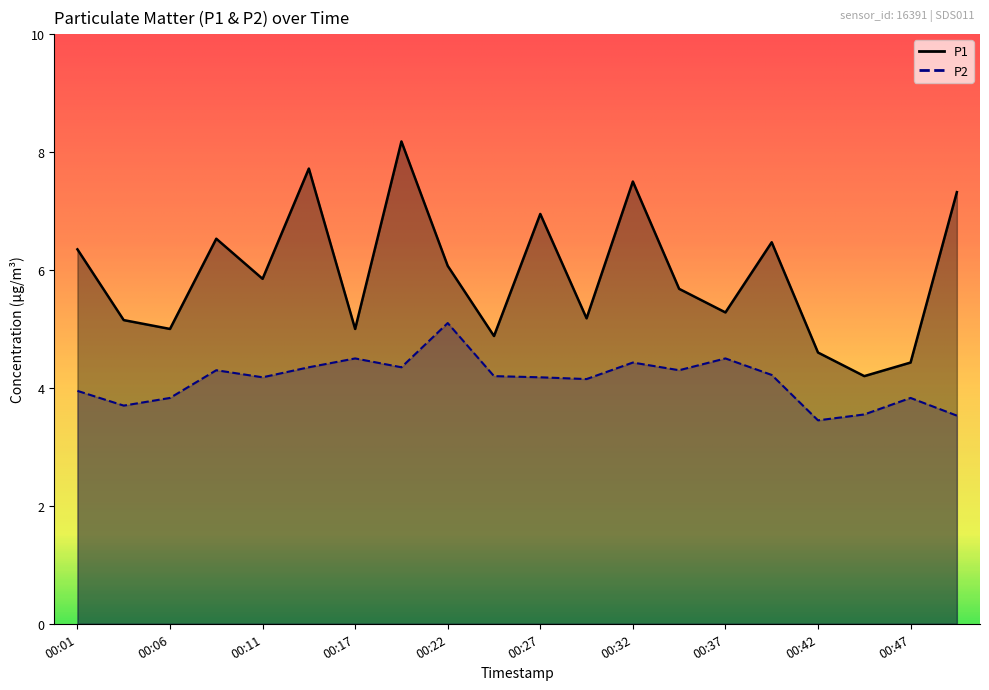

True or false: P2 and P1 cross at least once.

False